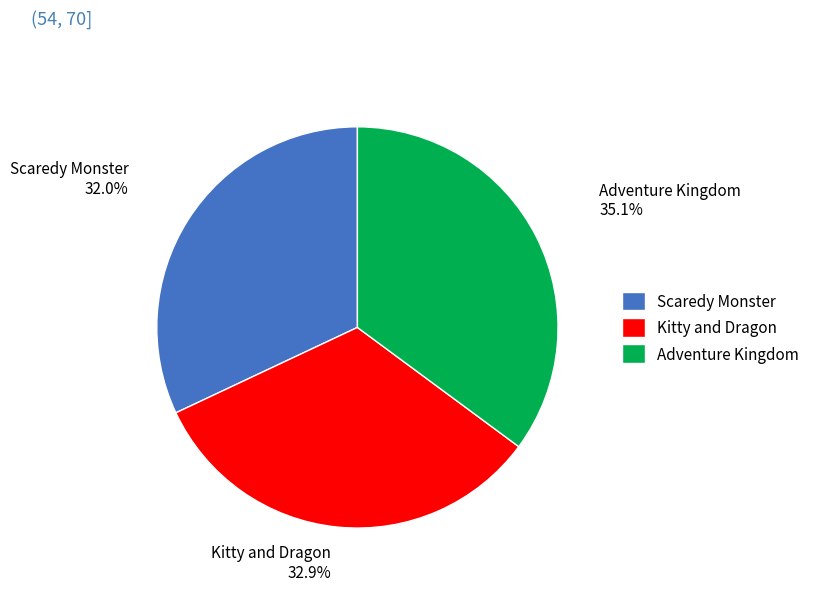

Which has a higher value, Scaredy Monster or Adventure Kingdom?

Adventure Kingdom